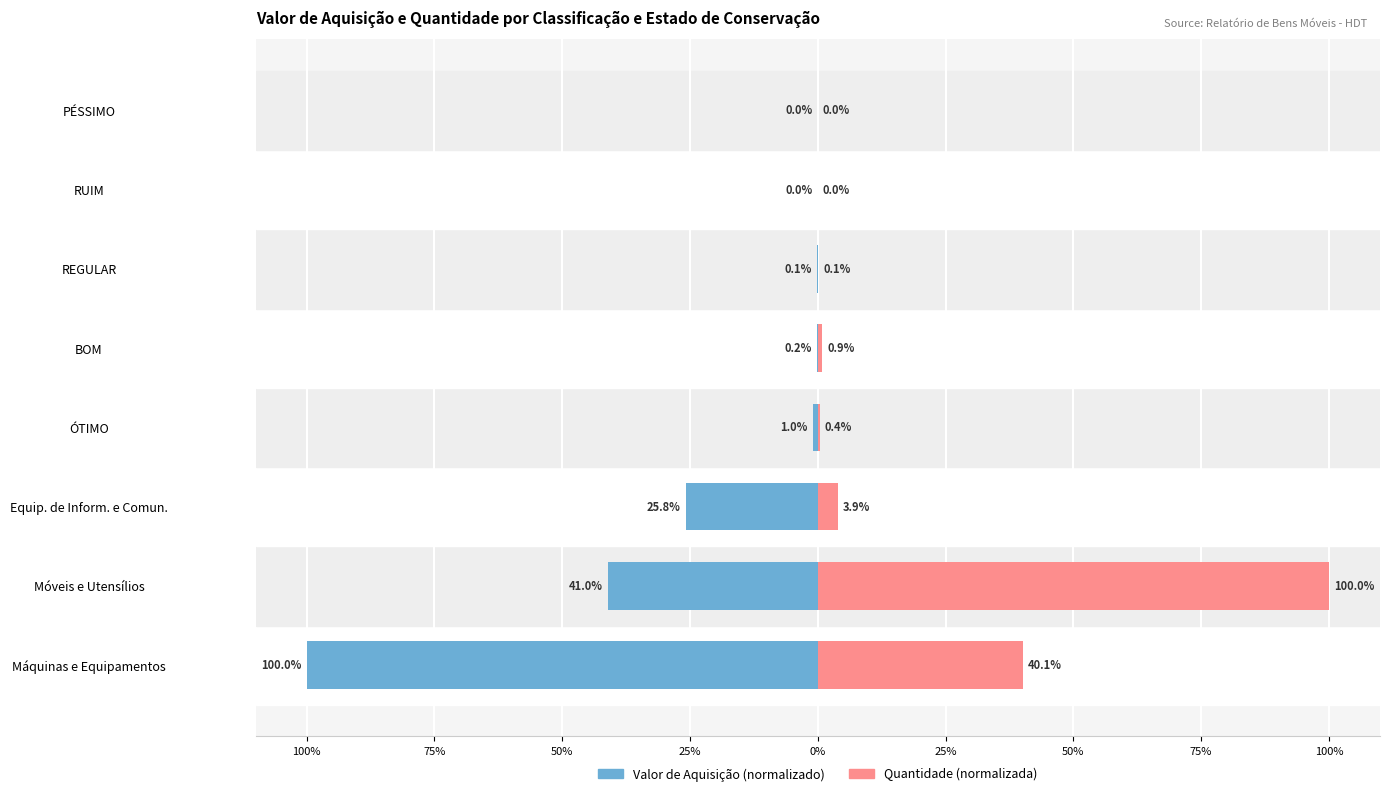

What are all the series names shown in the legend?

Valor de Aquisição, Quantidade